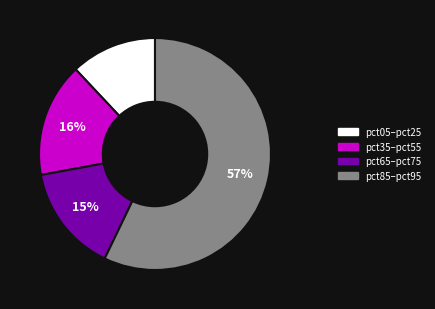

Combined, do pct35–pct55 and pct85–pct95 account for over 50%?

Yes